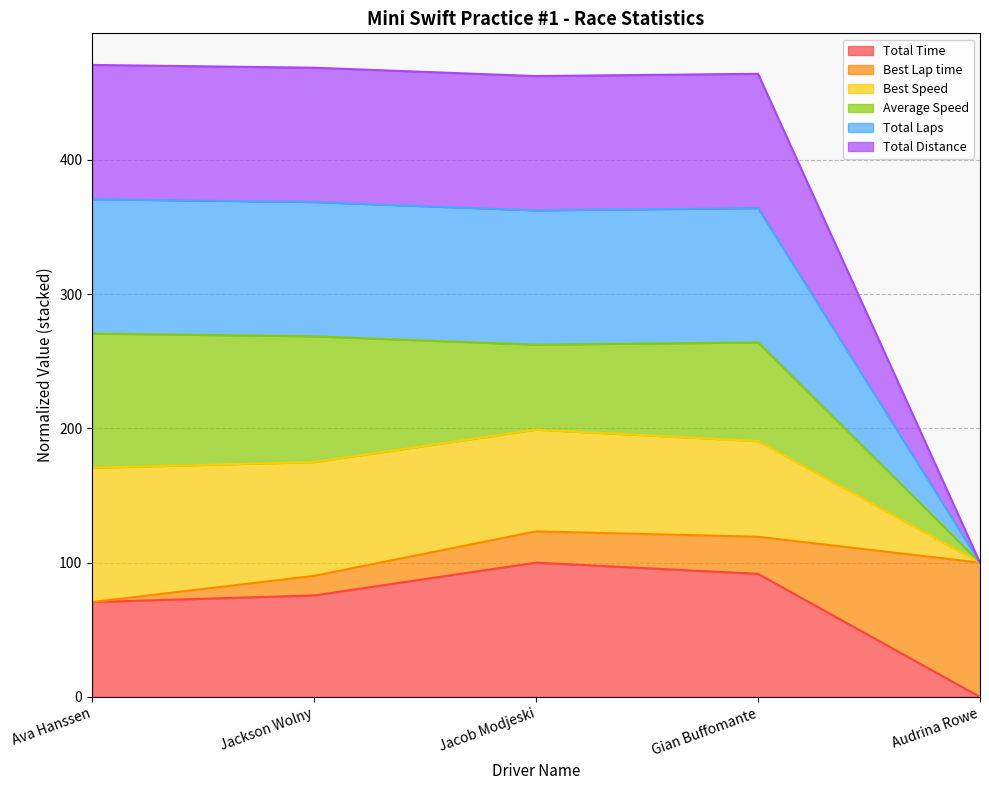

What is the label of the 2nd point from the right?

Gian Buffomante